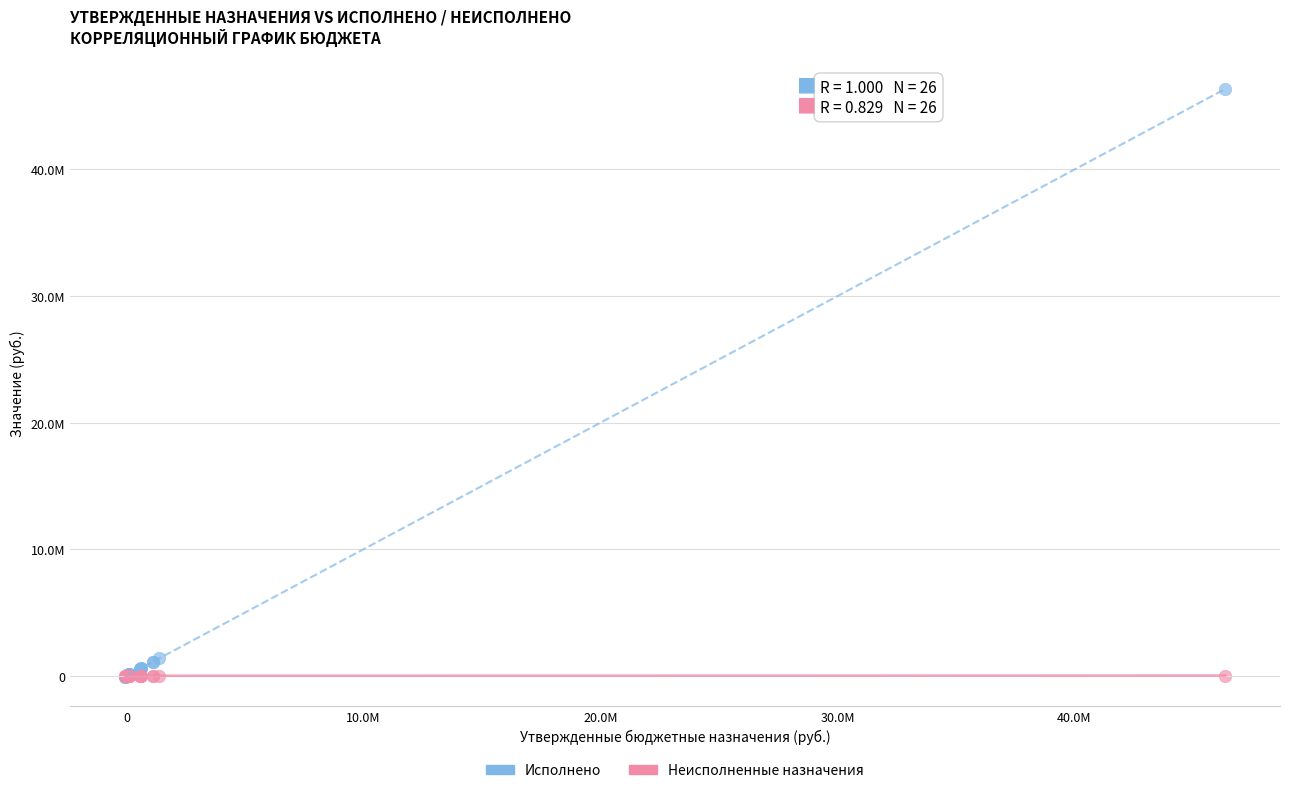

Which series reaches the maximum Y coordinate?

Исполнено